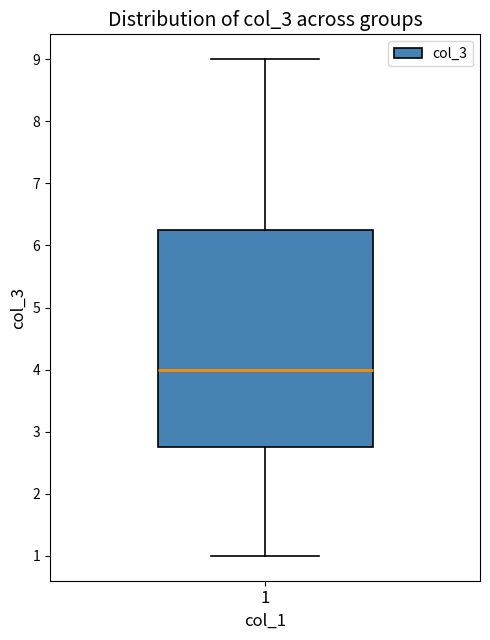

Transcribe this box plot: give where the median line is, the range the box spans, and where the two whiskers end, as read against the y-axis. The values are not printed on the chart, so give them approximately, as read against the axis.

median 4.0, box 2.8 to 6.3, whiskers 1.0 to 9.0